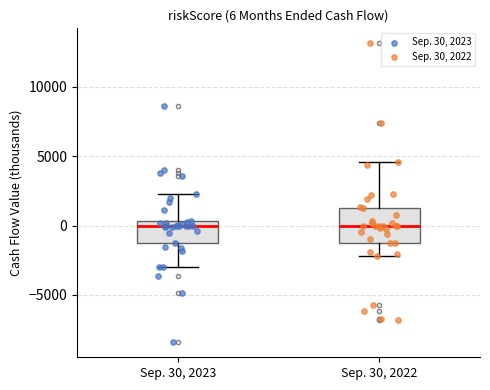

Which box is the tallest, from its lower edge to its upper edge?

Sep. 30, 2022